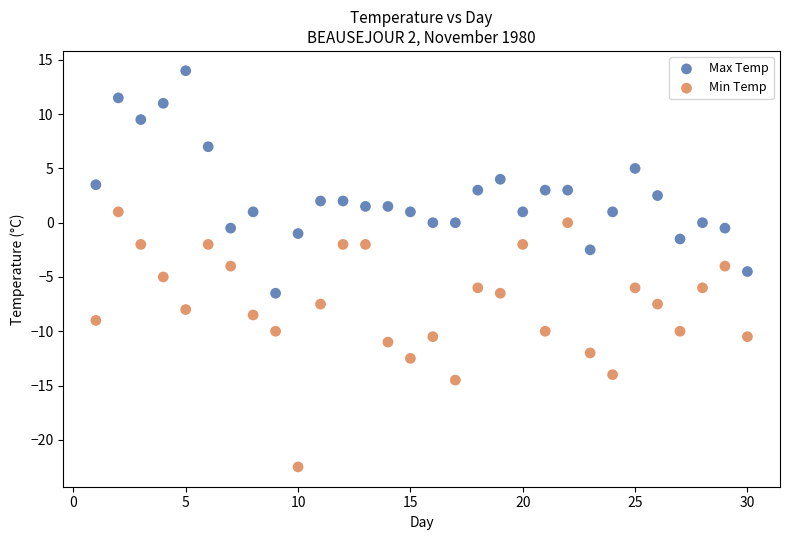

Which series has the largest Y range (max minus min)?

Min Temp